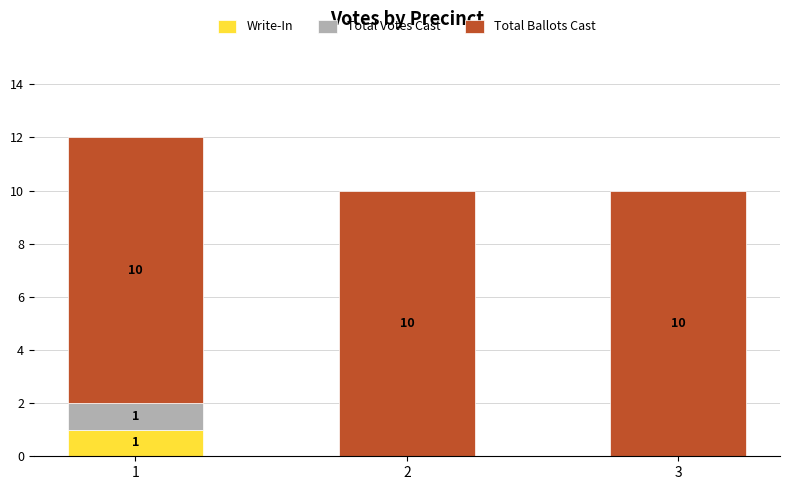

Is it true that Write-In equals 0 at 3?

True